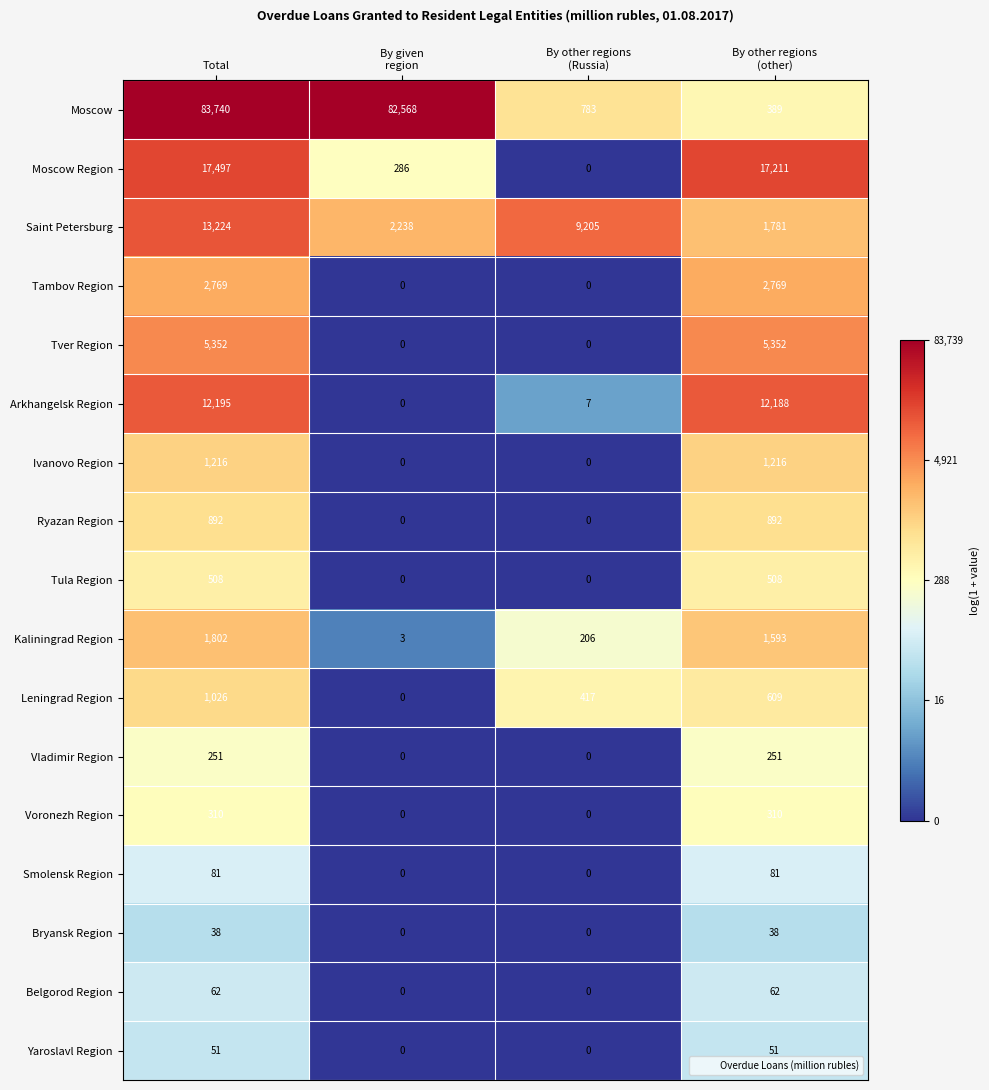

What is the difference between the second highest and minimum values in the Kaliningrad Region series?

1590